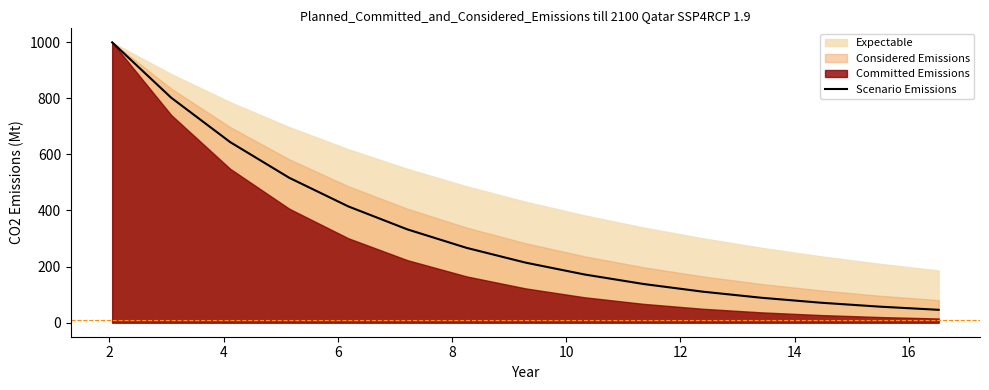

What is the average value?

324.8